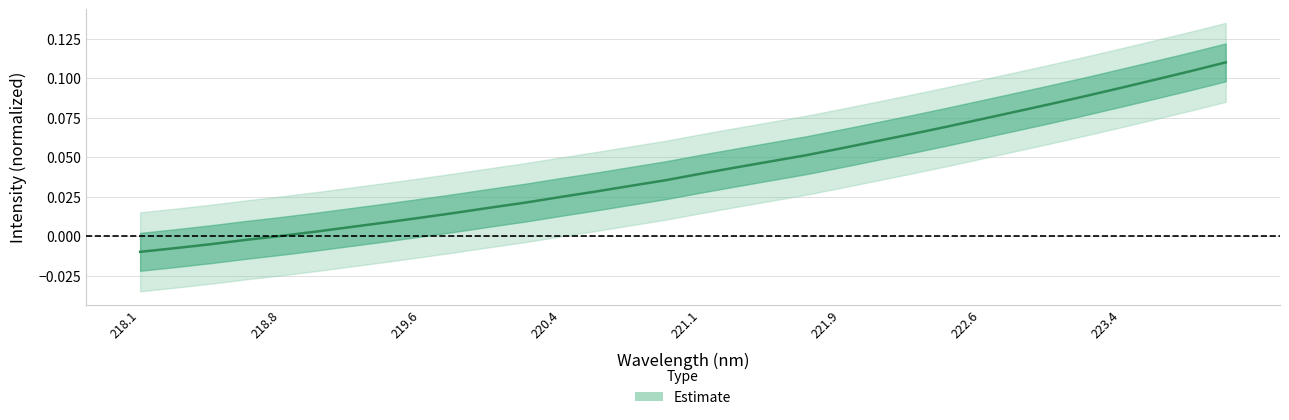

How many values are below 0?

4